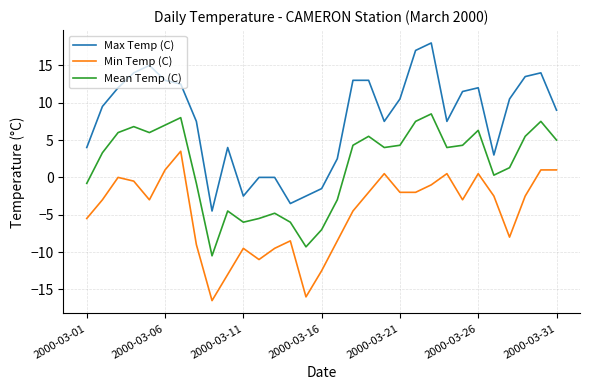

What is the highest value of the Min Temp (C) series?

3.5